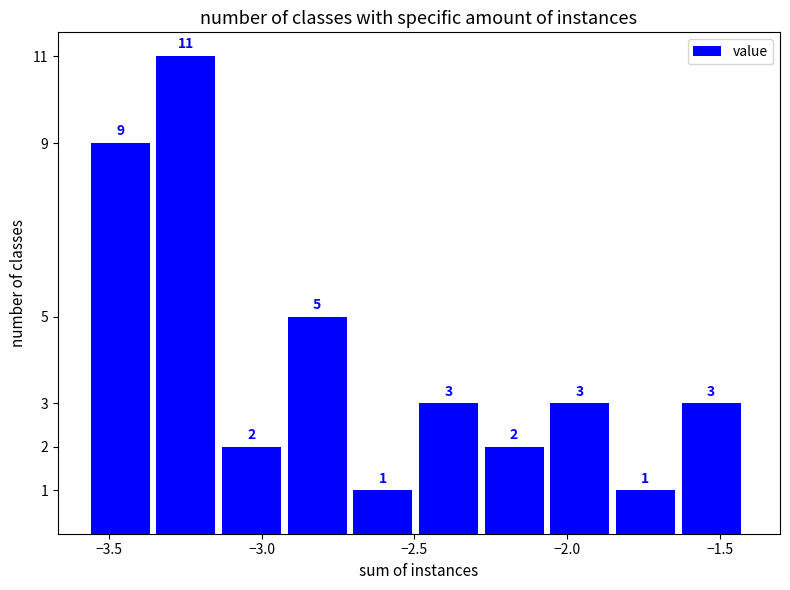

How tall is the bar that spans -1.625 to -1.410 on the x-axis? The bar edges are not printed on the chart, so give them approximately, as read against the axis.

3